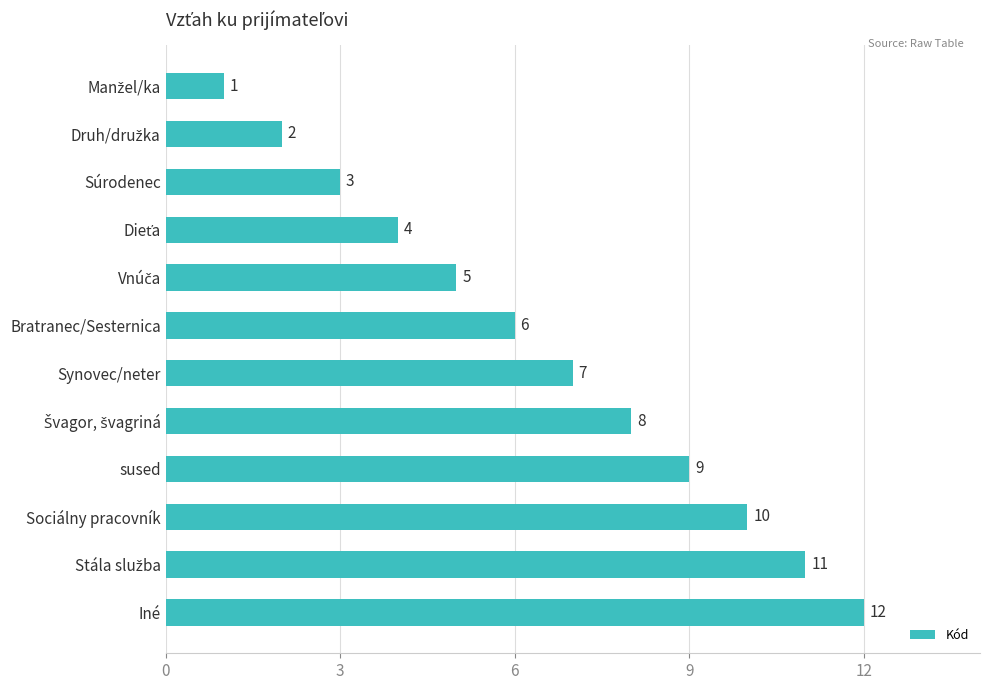

What is the sum of all values?

78